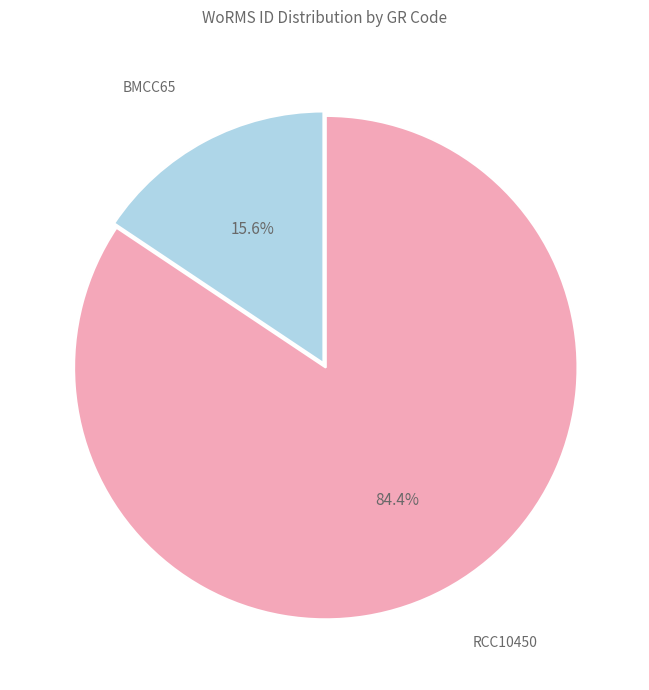

The BMCC65 slice represents 9% of the pie. True or false?

False